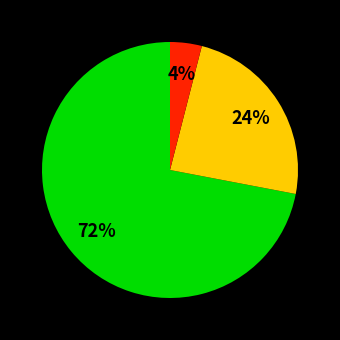

To the nearest percent, what is the average slice percentage?

33%